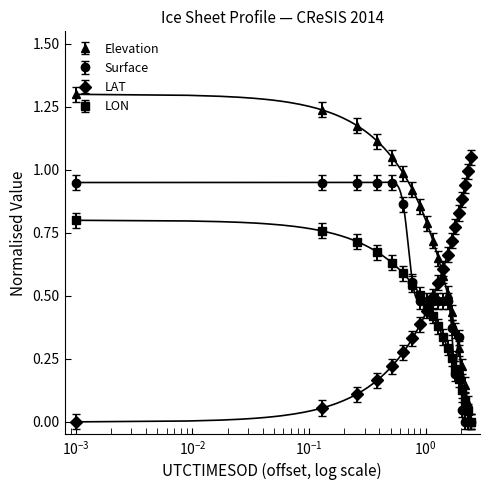

How many distinct data groups are displayed?

4